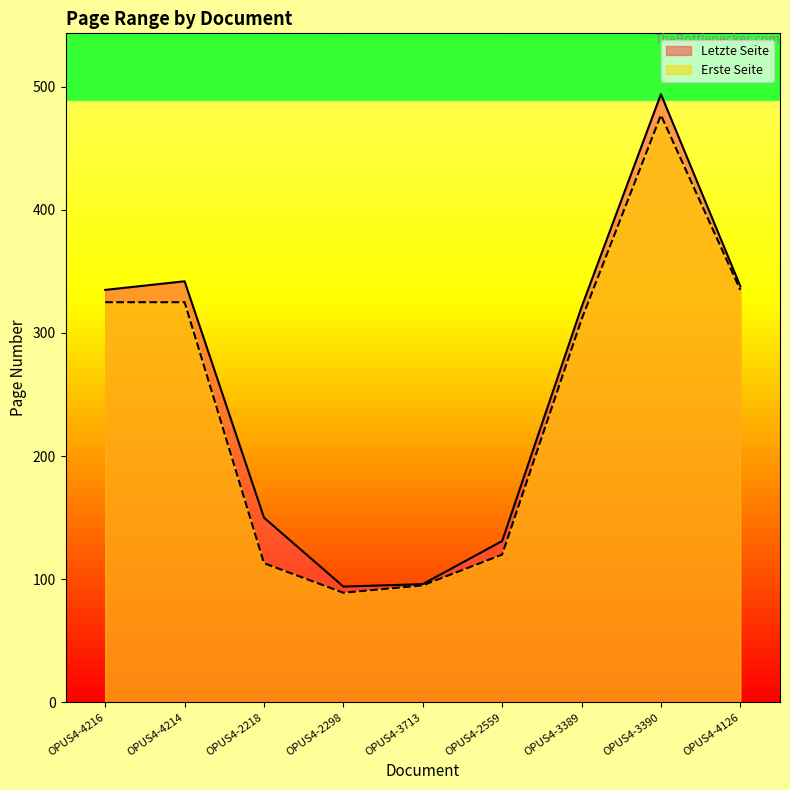

What is the smallest value displayed?

89